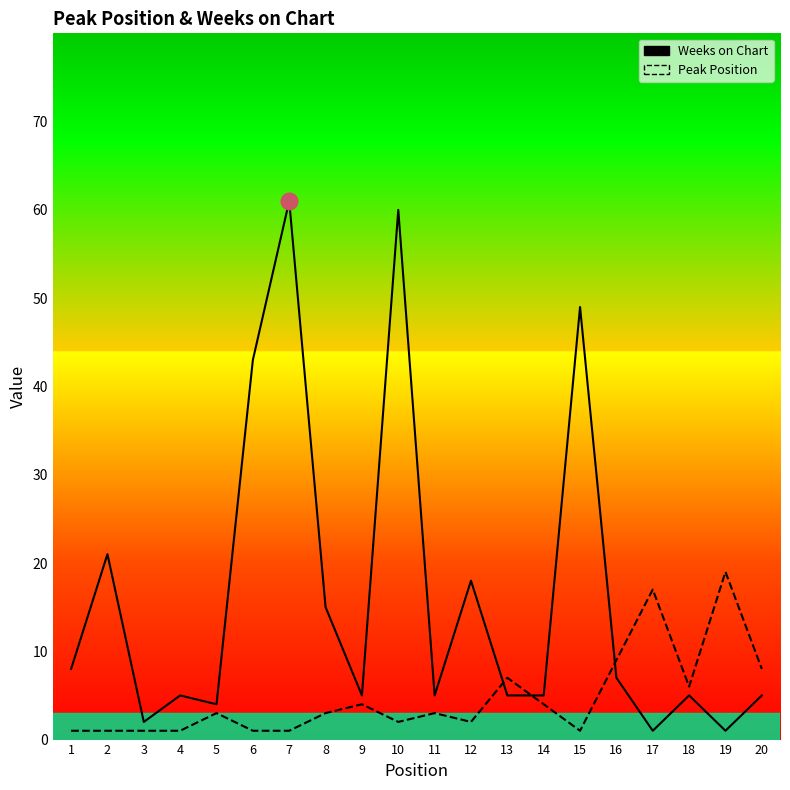

What is the average value of the Peak Position series?

5